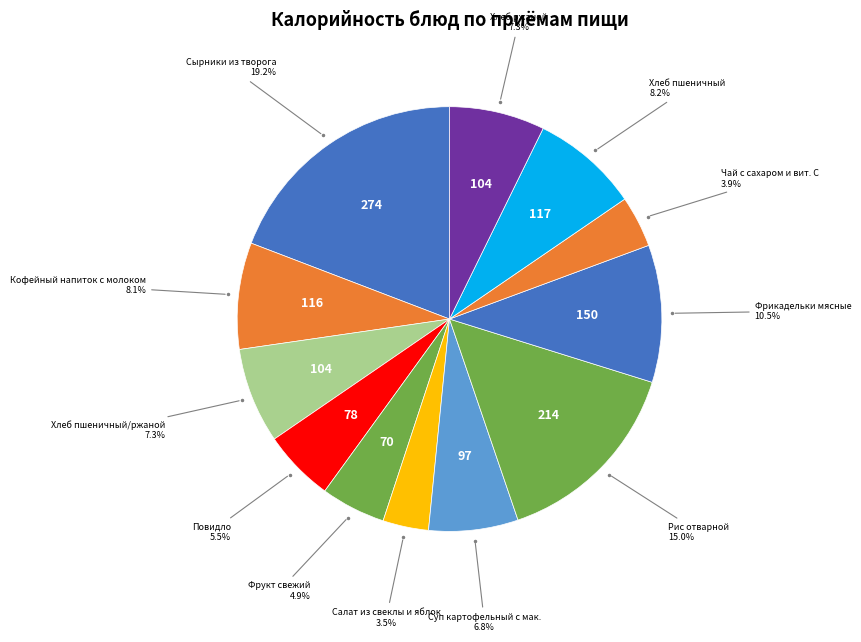

Count the number of slices in the pie.

12